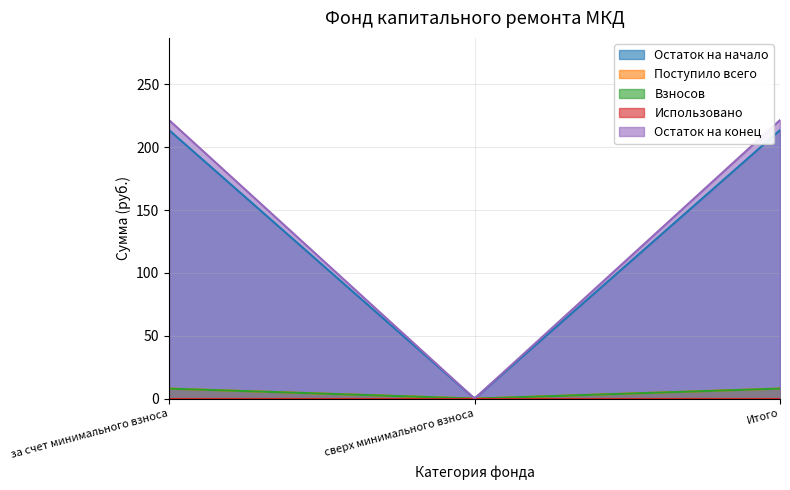

What is the sum of all Остаток на конец values?

33348.2